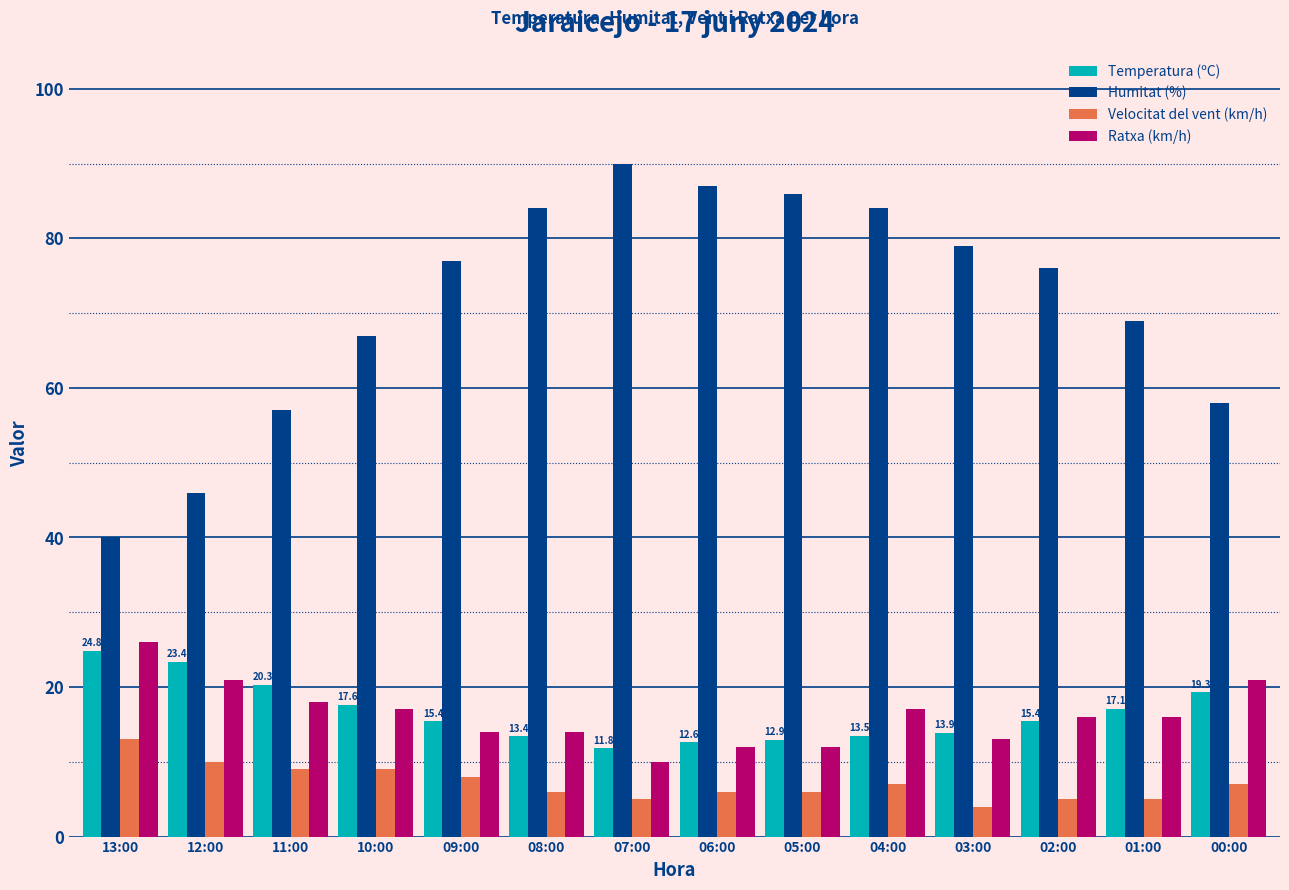

Between 13:00 and 00:00, which series saw the biggest shift?

Humitat (%)